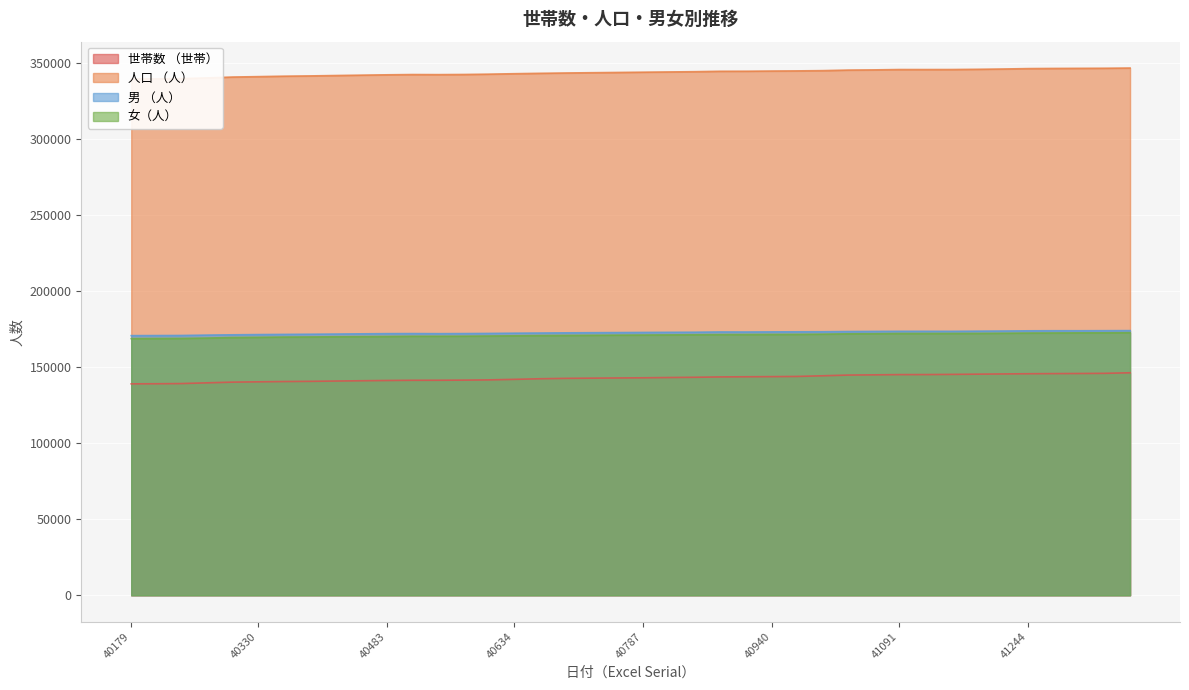

Reading left to right, list all the values displayed in this chart.

世帯数 （世帯）: 139150	139221	139341	139821	140283	140485	140683	140812	141008	141196	141379	141502	141525	141614	141756	142115	142504	142764	142898	143024	143141	143320	143479	143716	143813	143911	144027	144464	144933	145078	145236	145262	145378	145528	145678	145813	145904	145973	146071	146442
人口 （人）: 339811	339930	340045	340529	341074	341350	341639	341820	342079	342318	342549	342723	342671	342770	342971	343276	343528	343745	343926	344093	344272	344432	344602	344869	344900	345033	345123	345296	345655	345791	346018	346009	346029	346170	346368	346635	346739	346805	346865	347010
男 （人）: 170880	170931	170986	171235	171425	171578	171694	171804	171926	172070	172198	172244	172184	172244	172335	172499	172602	172727	172815	172890	172990	173065	173135	173299	173277	173355	173402	173443	173580	173658	173733	173728	173716	173826	173920	174055	174106	174100	174140	174191
女（人）: 168931	168999	169059	169294	169649	169772	169945	170016	170153	170248	170351	170479	170487	170526	170636	170777	170926	171018	171111	171203	171282	171367	171467	171570	171623	171678	171721	171853	172075	172133	172285	172281	172313	172344	172448	172580	172633	172705	172725	172819